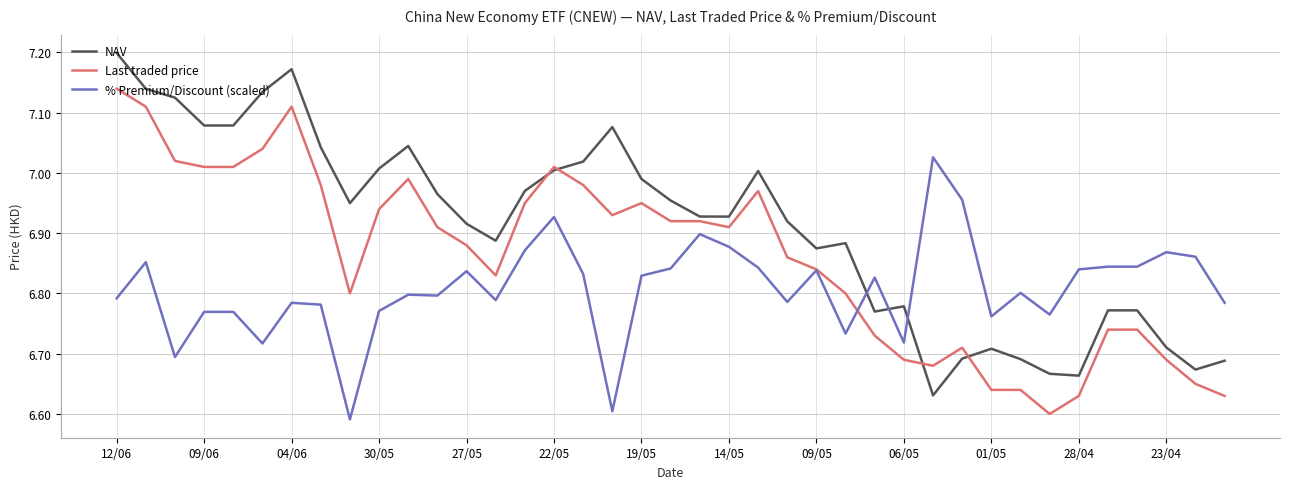

Which series has the largest total across all categories?

NAV